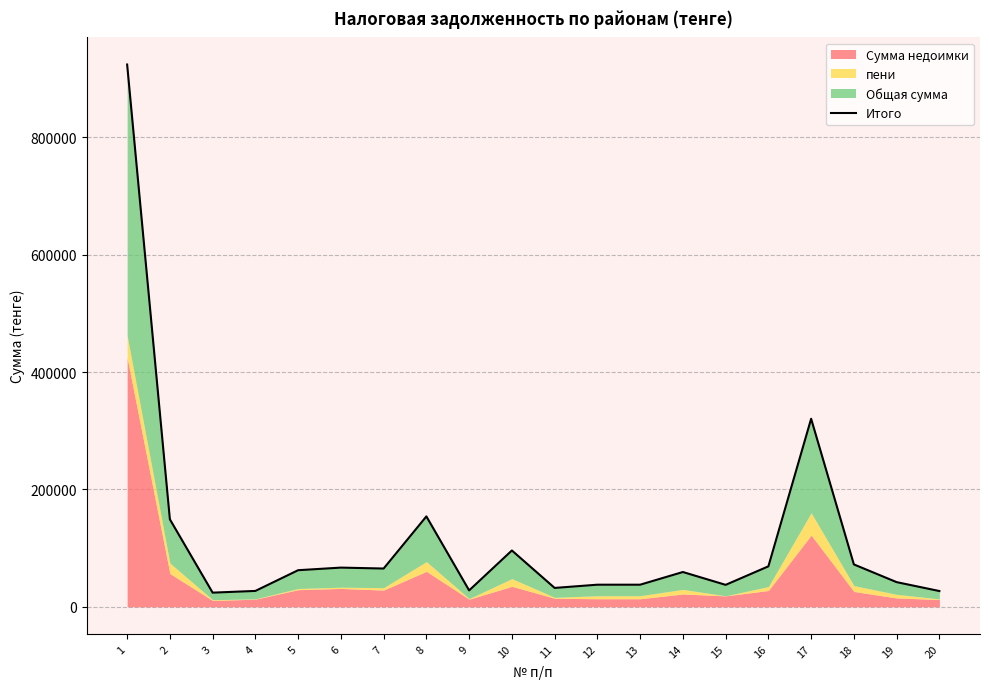

What is the value of the 8th point from the left?

154034